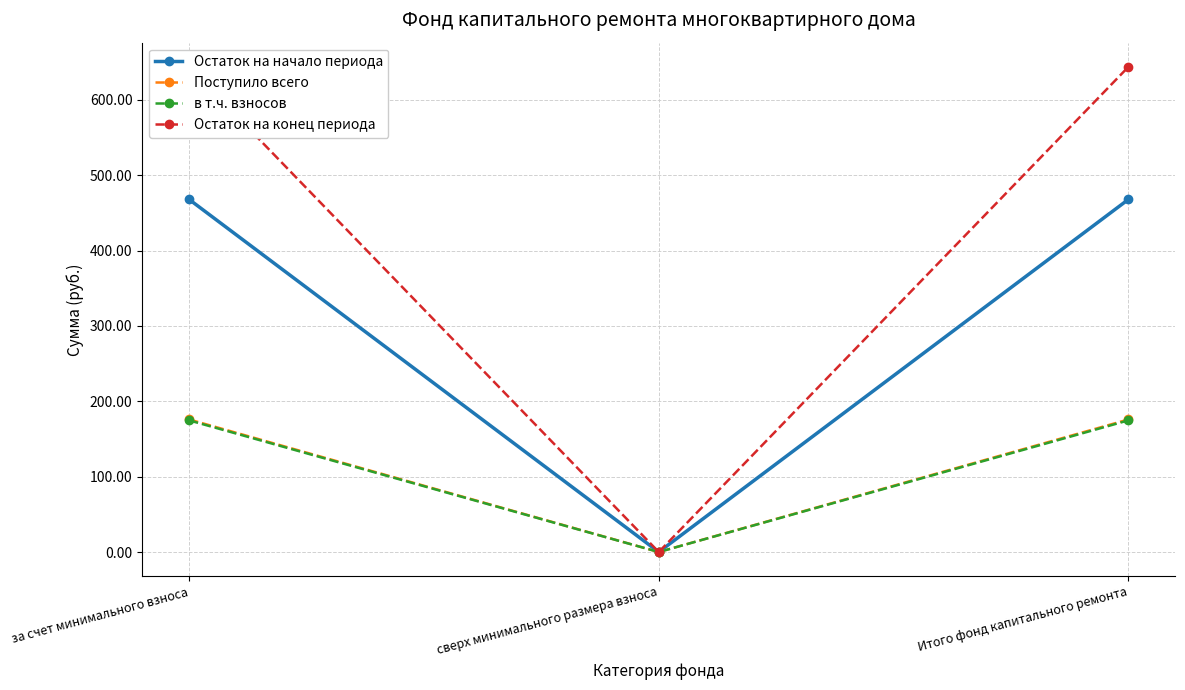

Reading left to right, extract all data points from this chart.

Остаток на начало периода: 467.8	0.0	467.8
Поступило всего: 175.9	0.0	175.9
в т.ч. взносов: 174.7	0.0	174.7
Остаток на конец периода: 643.7	0.0	643.7